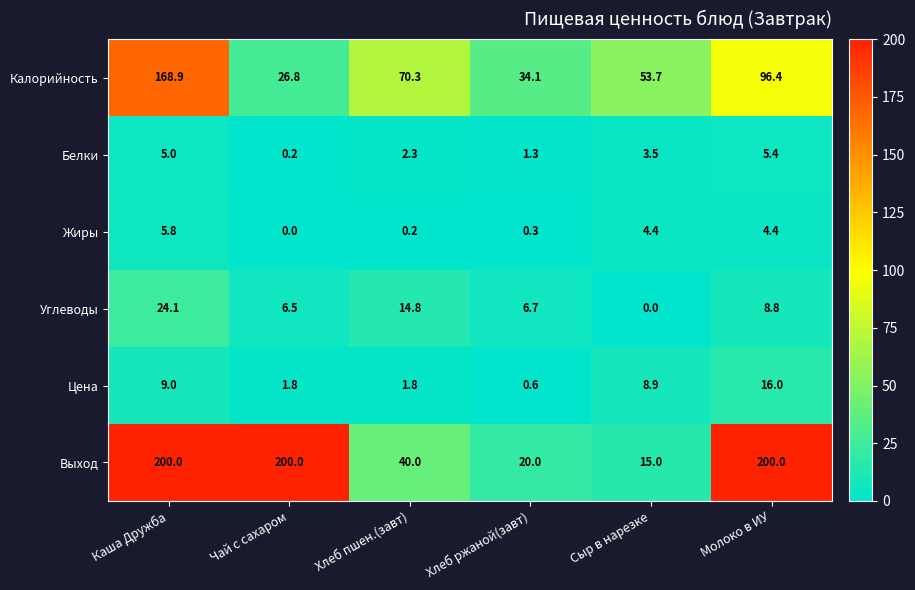

Which series has the largest total across all categories?

Выход